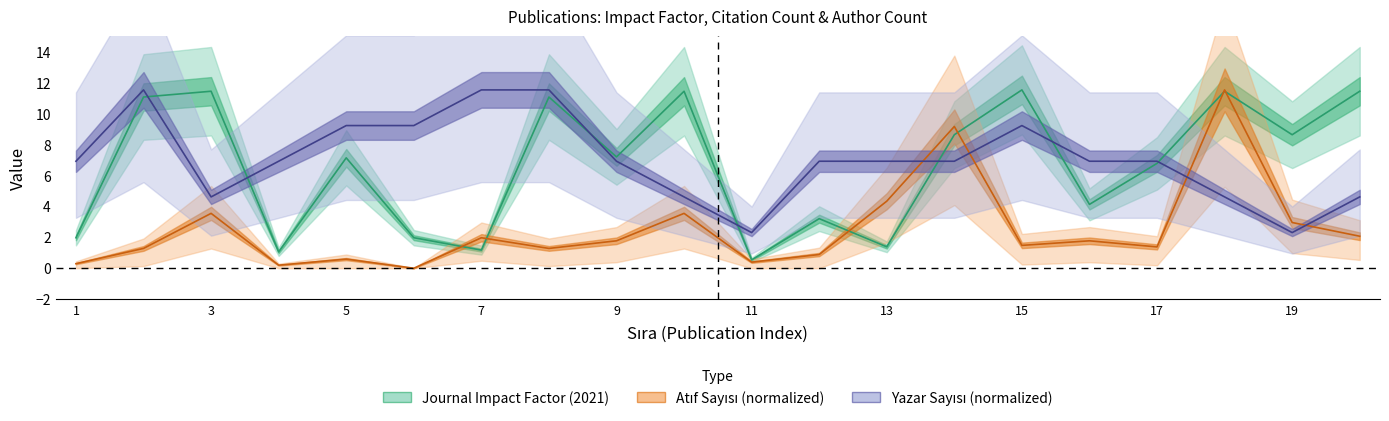

True or false: Journal Impact Factor (2021) and Yazar Sayisi cross at least once.

True